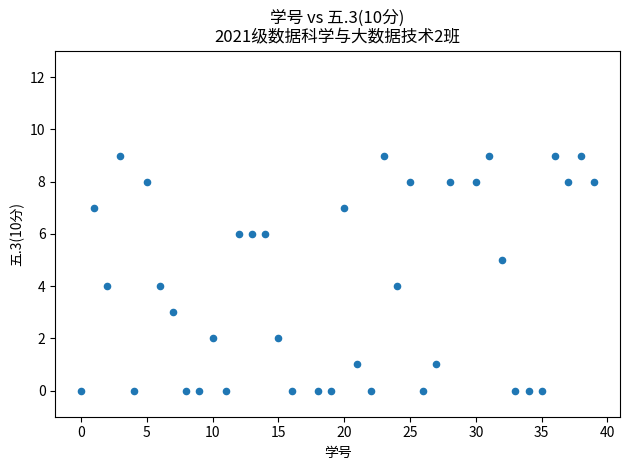

What is the range of X values (max minus min)?

39